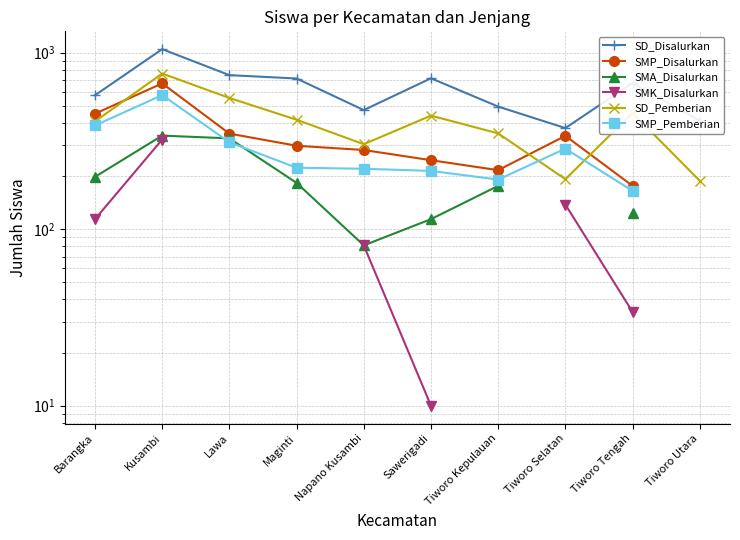

Where is SMP_Pemberian nearest to the value 370?

Barangka